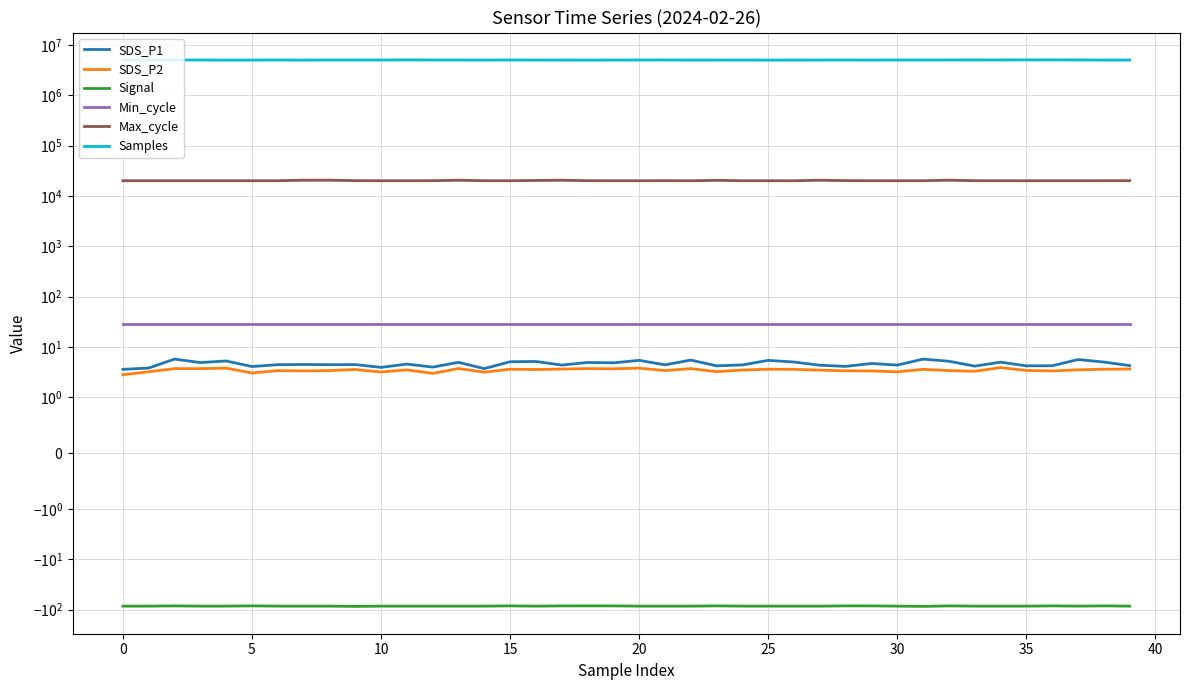

True or false: Samples has a value of 6554098.6 at 10.

False